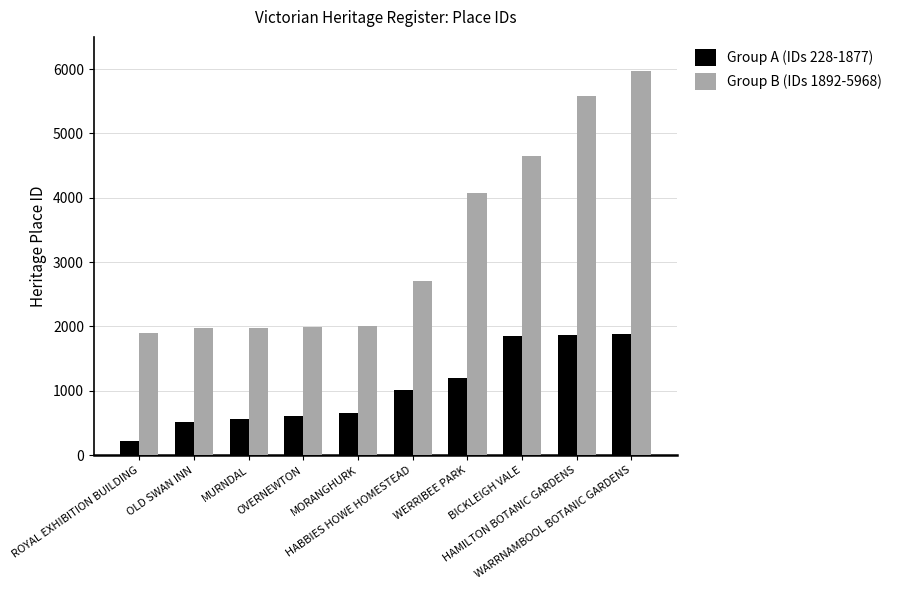

List the series in order of their peak value, highest first.

Group B (IDs 1892-5968), Group A (IDs 228-1877)